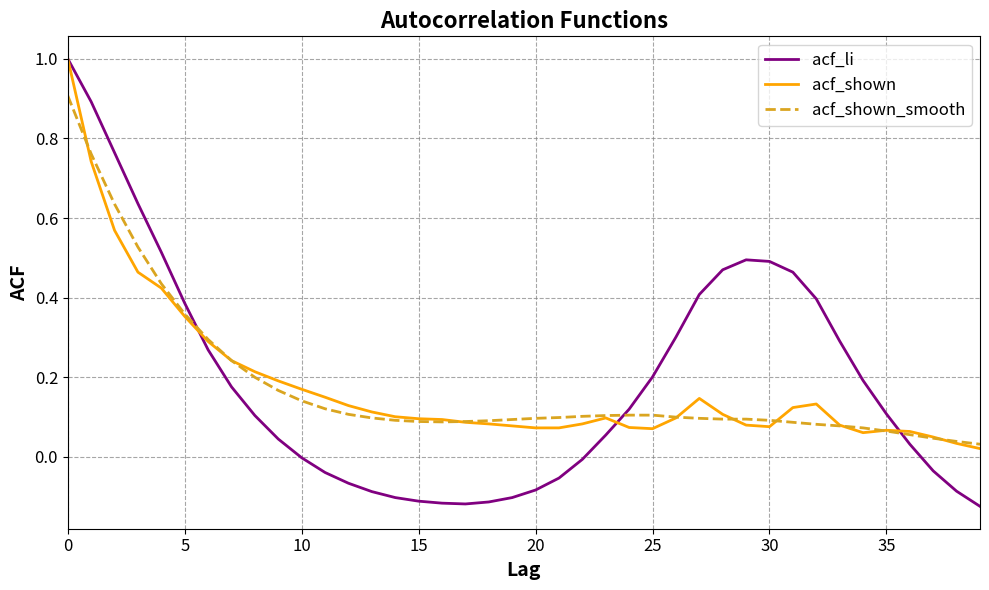

What is the maximum value for acf_shown_smooth?

0.9